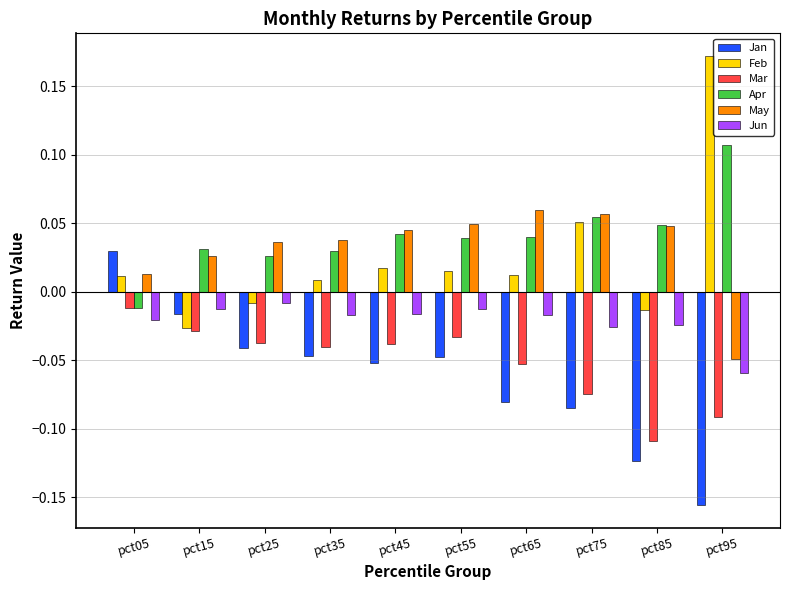

Which category has the lowest value in the Mar series?

pct85